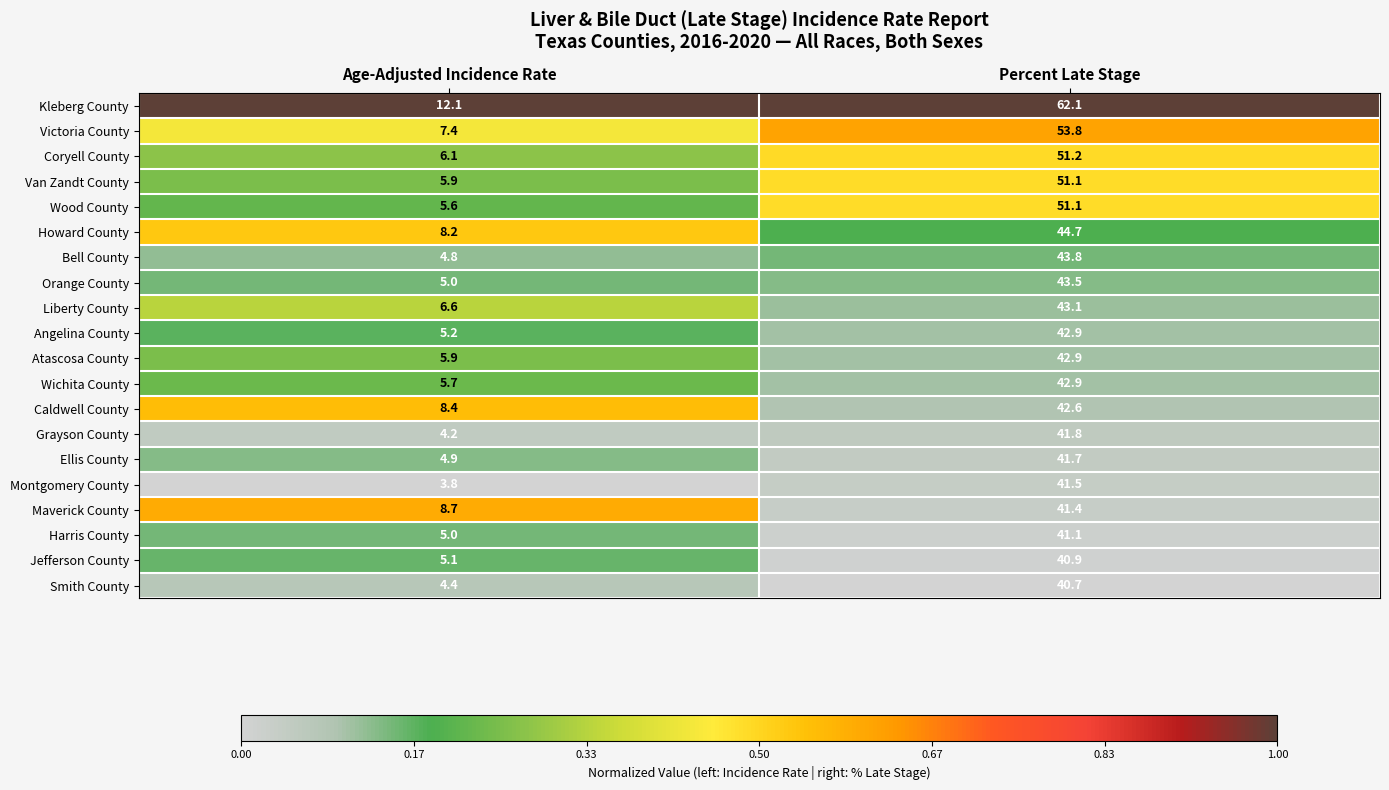

The Wichita County series shows 5.7 at Age-Adjusted Incidence Rate. True or false?

True